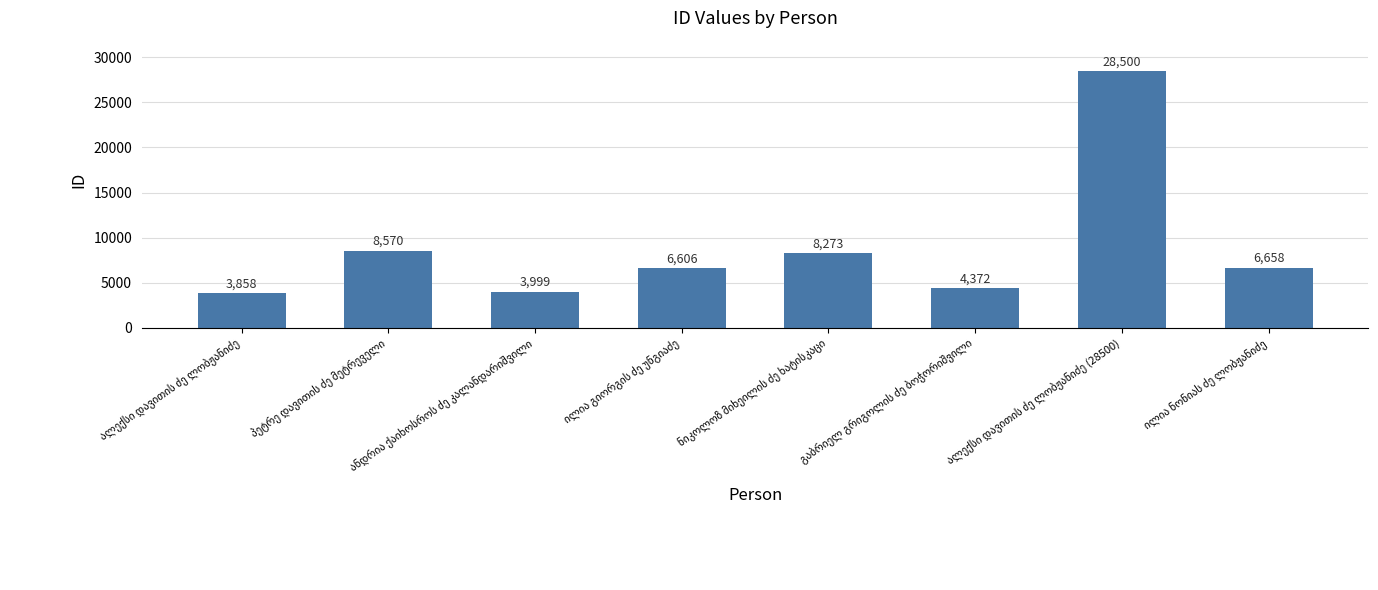

What is the greatest value displayed?

28500